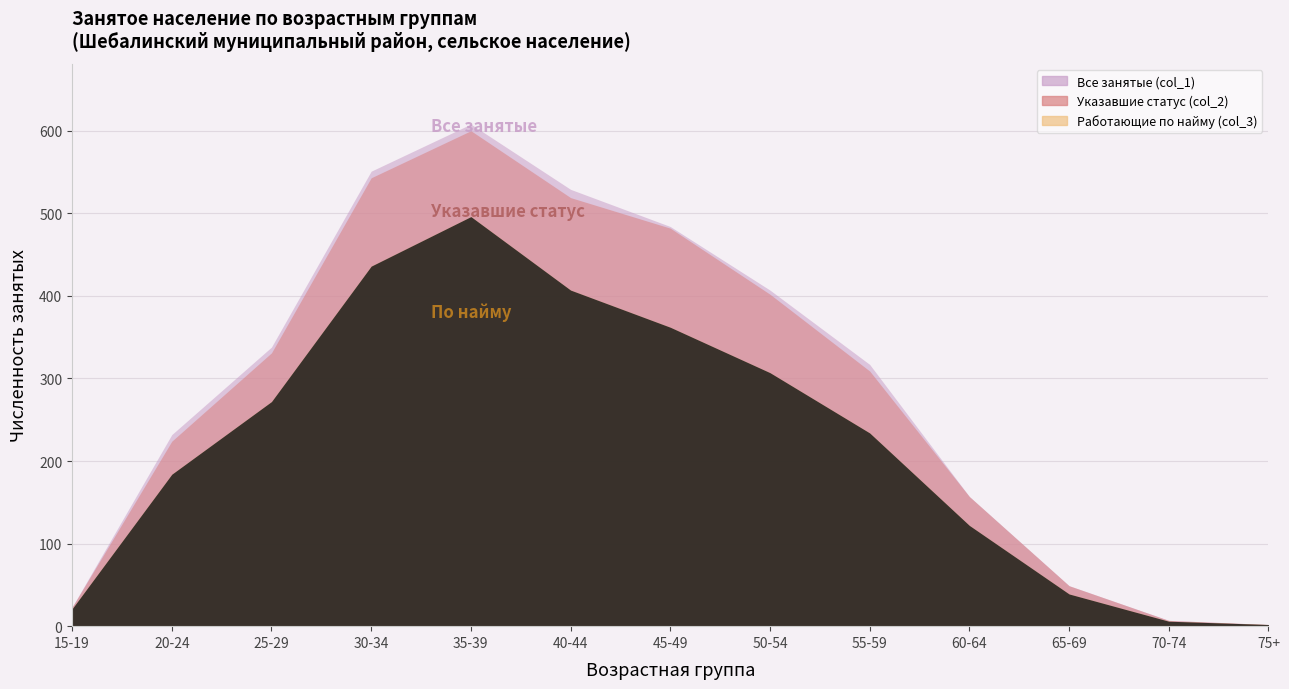

Is the value of Указавшие статус (col_2) at 50-54 greater than the value of Все занятые (col_1) at 45-49?

No